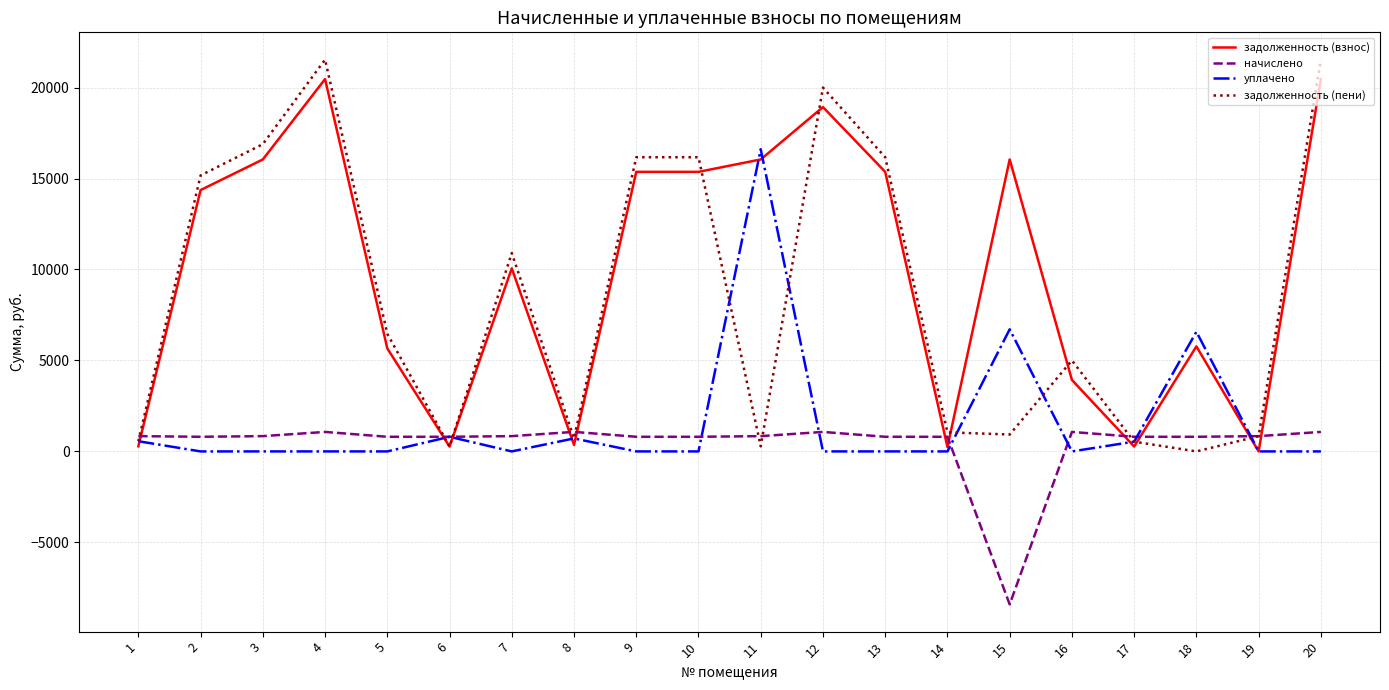

True or false: задолженность (взнос) and начислено intersect in this chart.

True